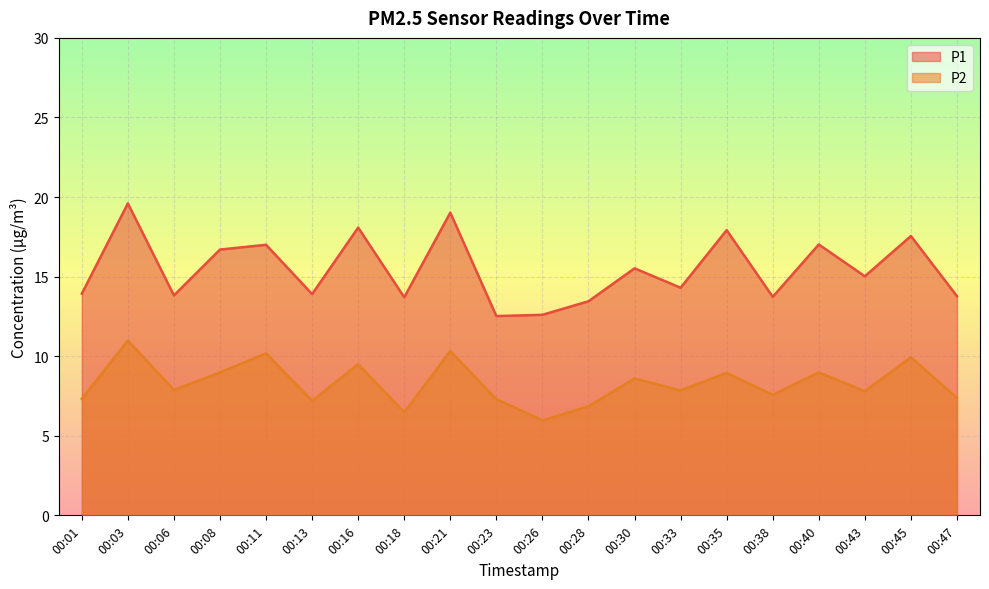

What is the sum of the P2 values at 00:47 and 00:16?

16.9